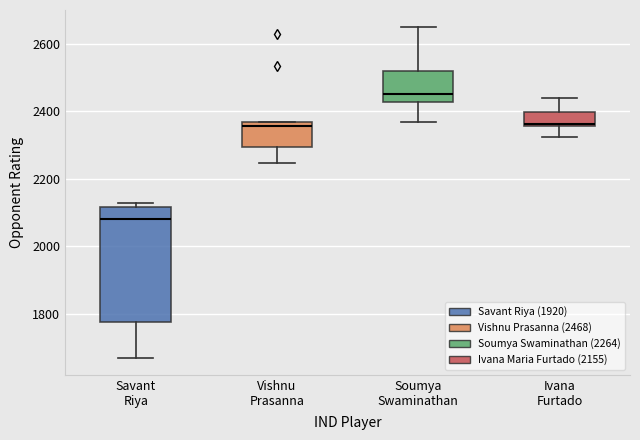

Which box is the tallest, from its lower edge to its upper edge?

Savant Riya